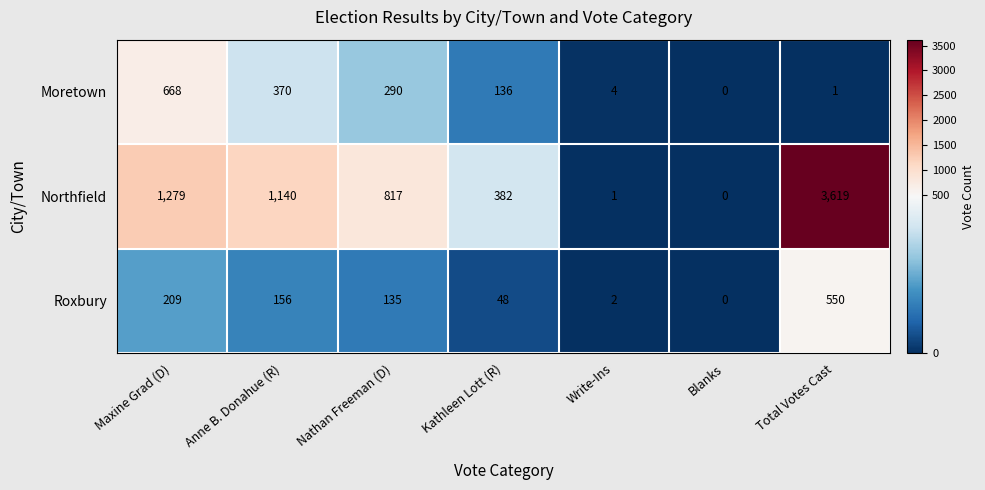

Between Nathan Freeman (D) and Kathleen Lott (R), which series saw the biggest shift?

Northfield